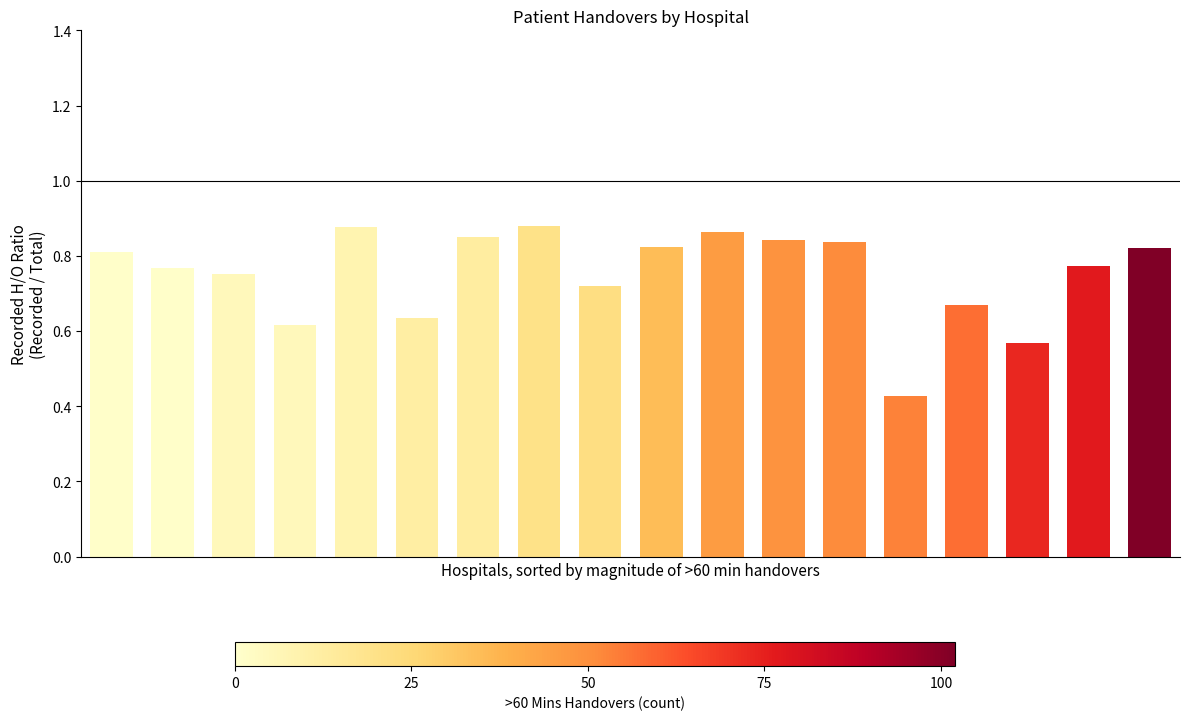

How many values are between 0 and 1?

18